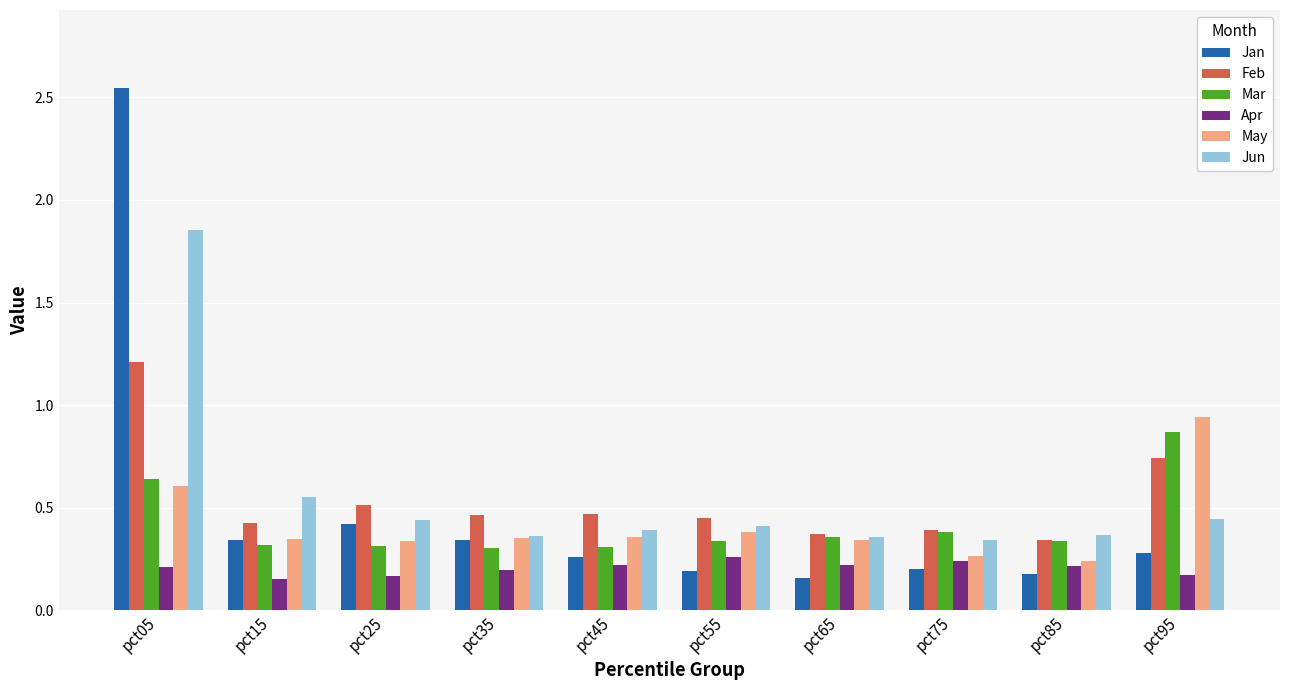

How many Feb values are between 0 and 1?

9